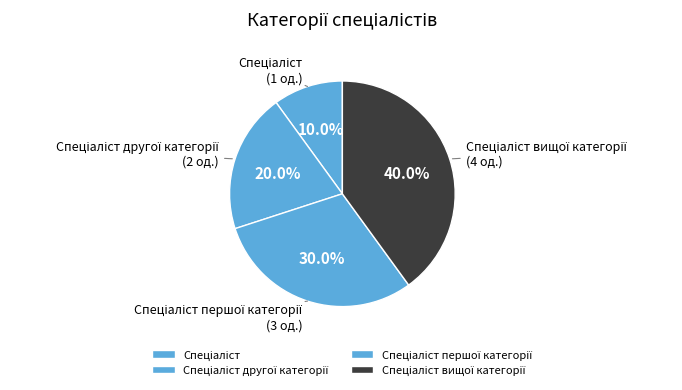

How many slices are in this pie chart?

4